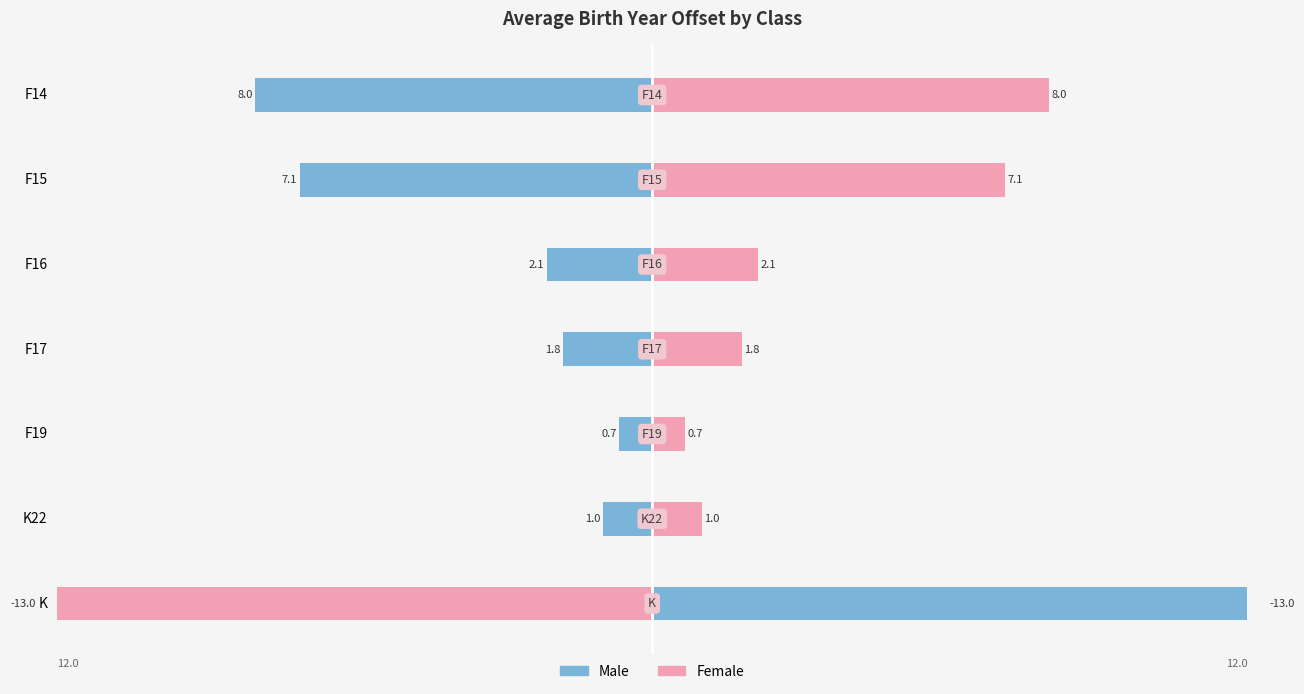

Reading left to right, list all the values displayed in this chart.

Male: 13.0	-1.0	-0.7	-1.8	-2.1	-7.1	-8.0
Female: -13.0	1.0	0.7	1.8	2.1	7.1	8.0